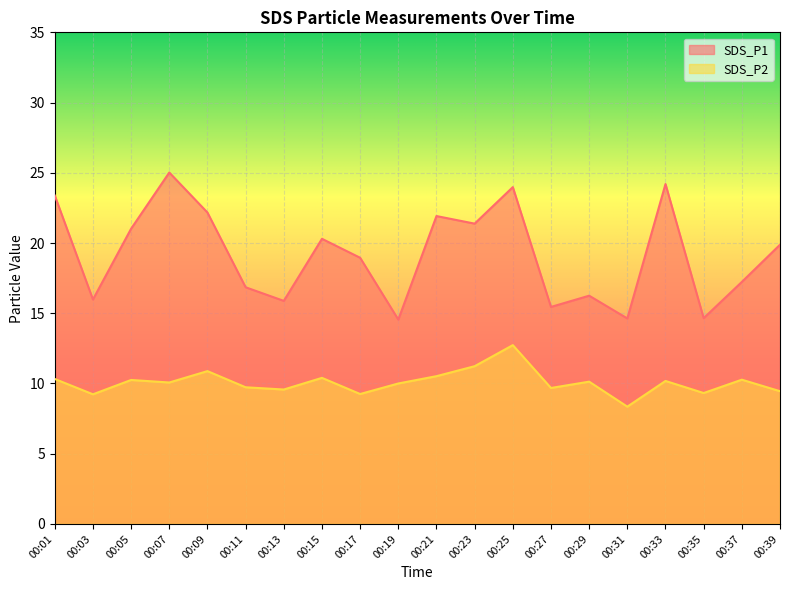

True or false: SDS_P2 and SDS_P1 intersect in this chart.

False